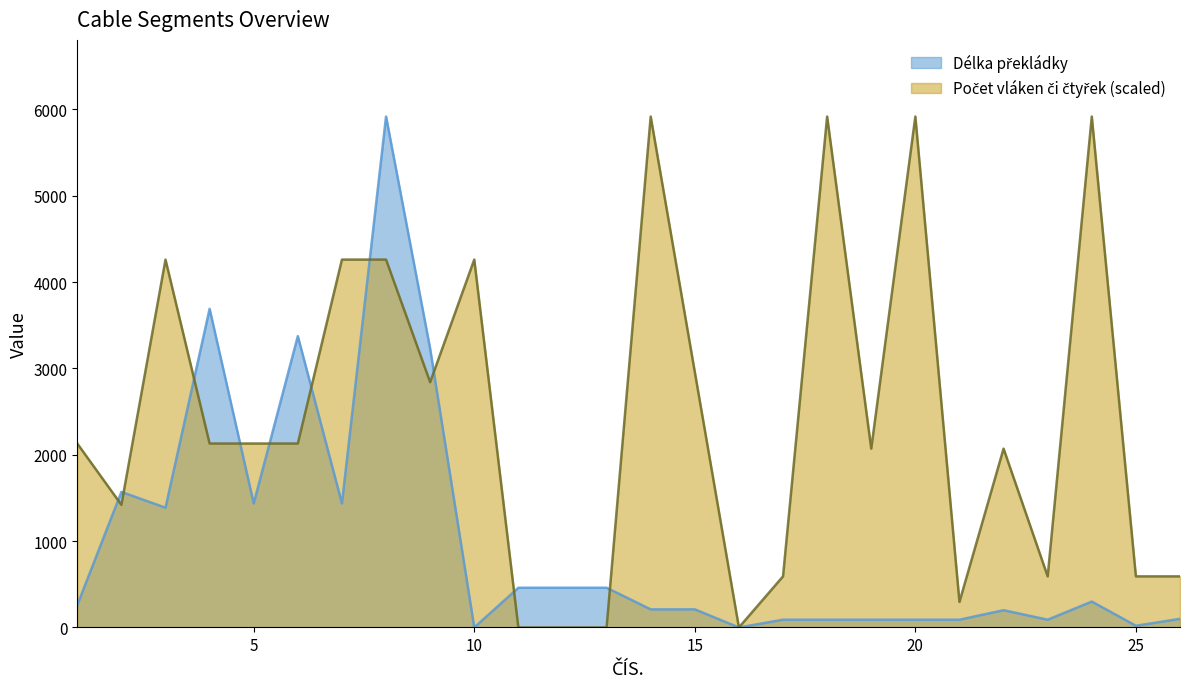

What is the total value across all series at 2?

2990.1